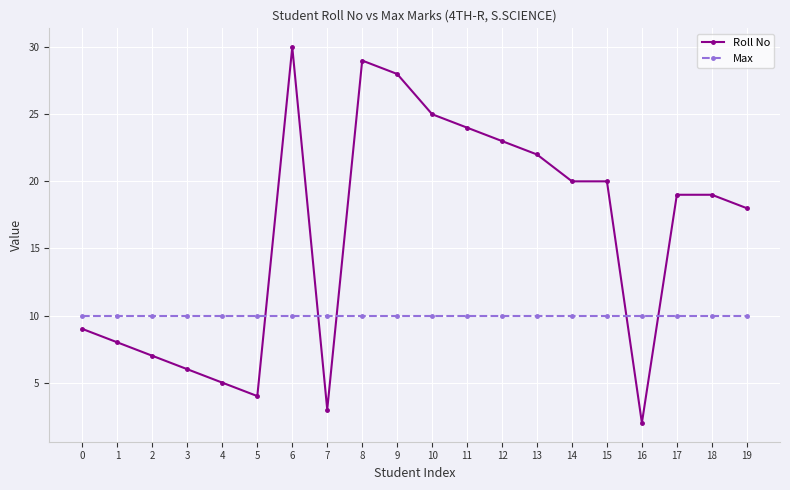

What is the approximate value of Max at 3?

10